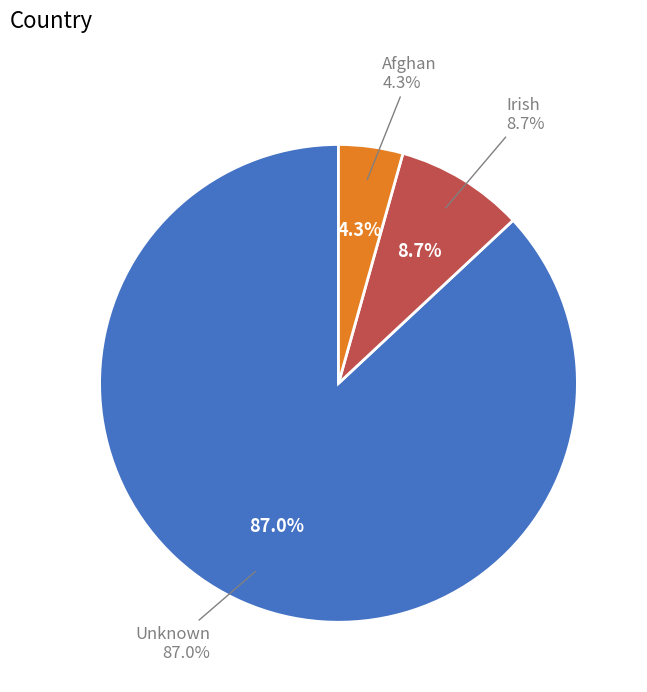

Is there any slice that represents more than half of the pie?

Yes